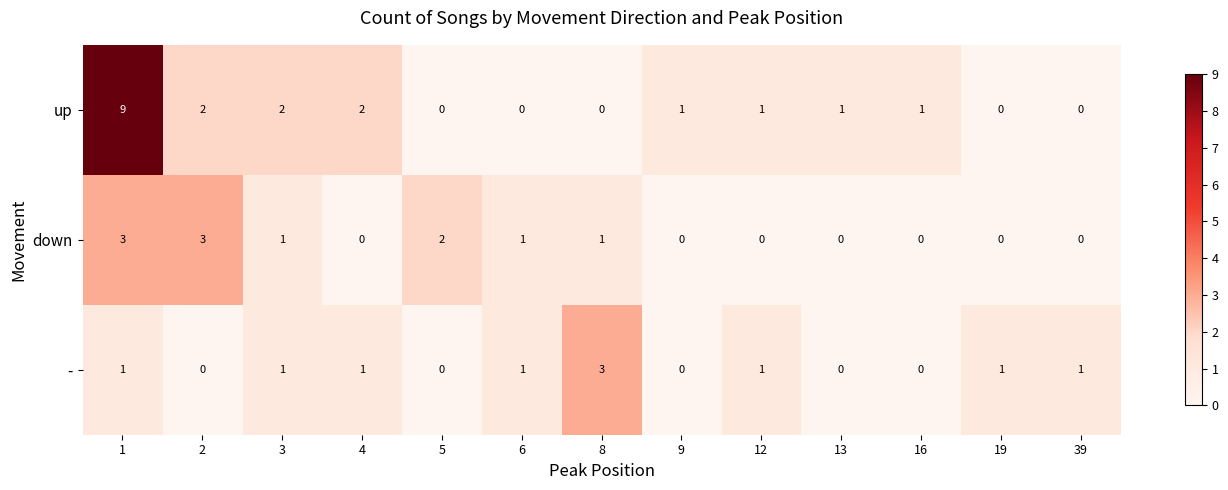

Which series has the widest spread of values?

up